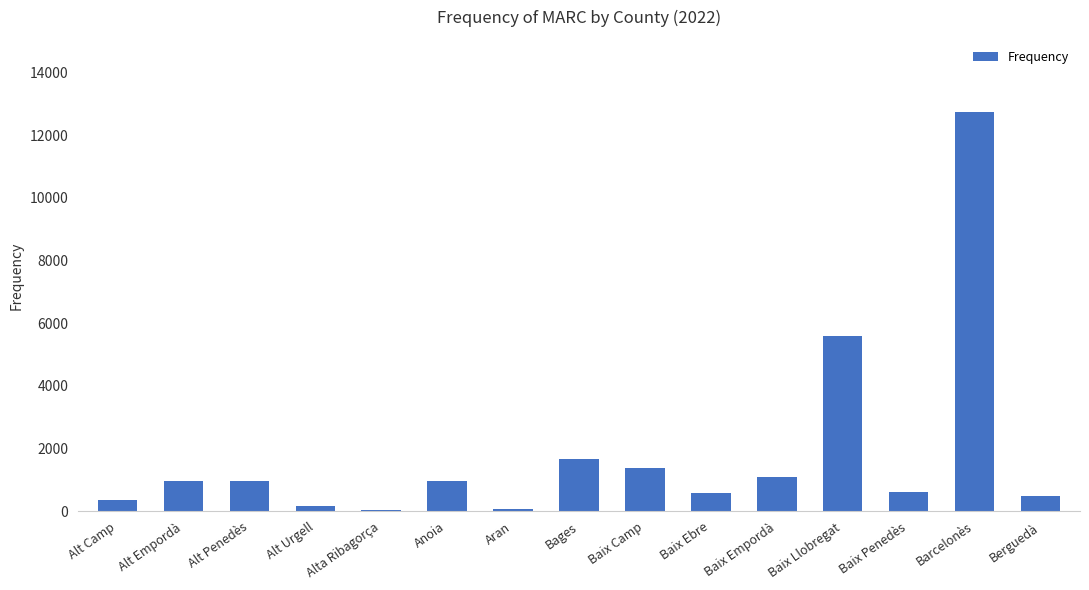

What is the sum of the values at Baix Penedès and Baix Ebre?

1180